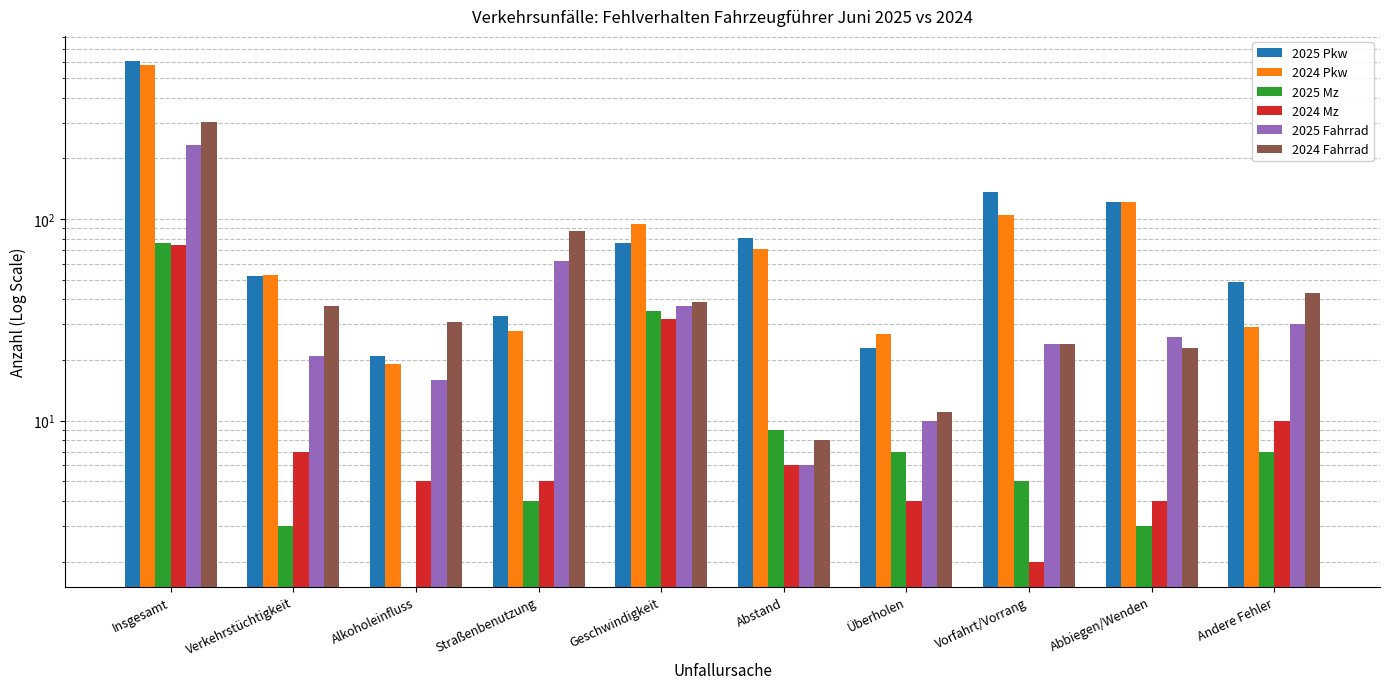

What is the sum of all 2025 Mz values?

149